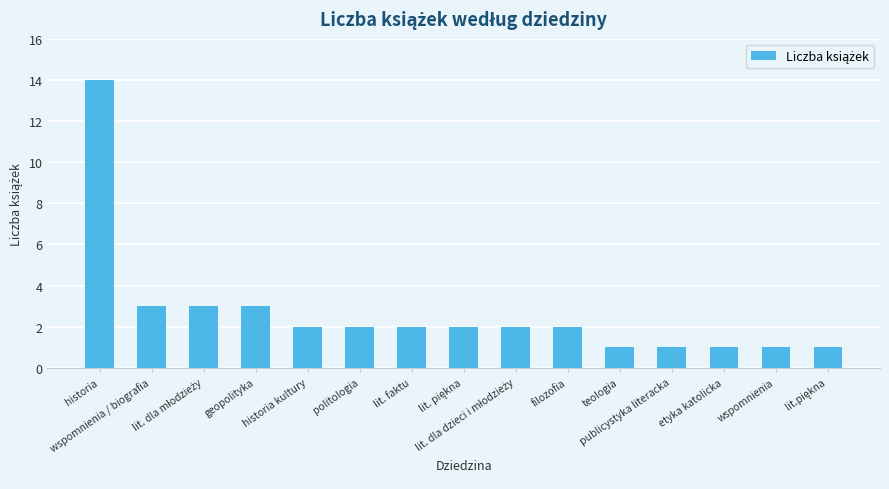

What is the approximate value at wspomnienia / biografia?

3